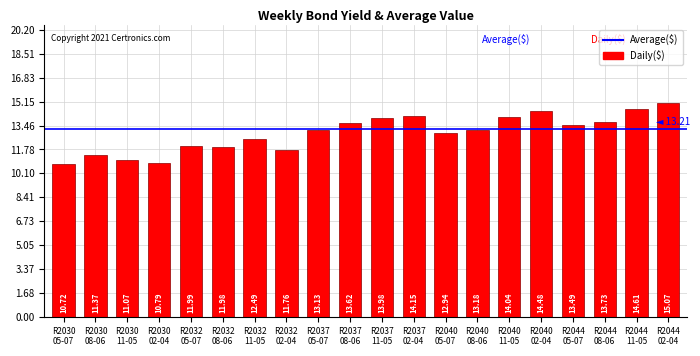

Does the chart contain stacked bars?

No